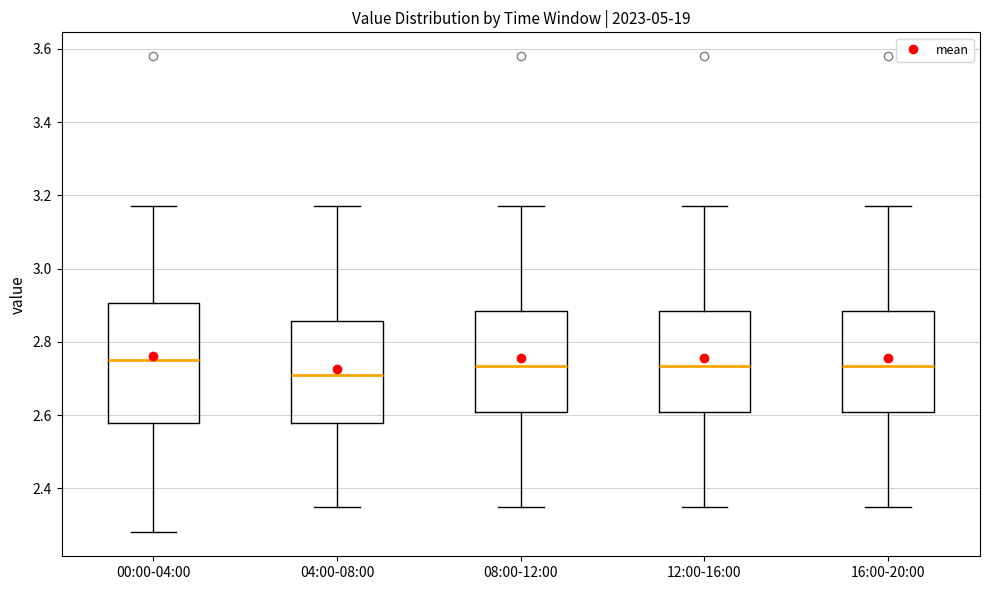

Which box has the lowest median line?

04:00-08:00